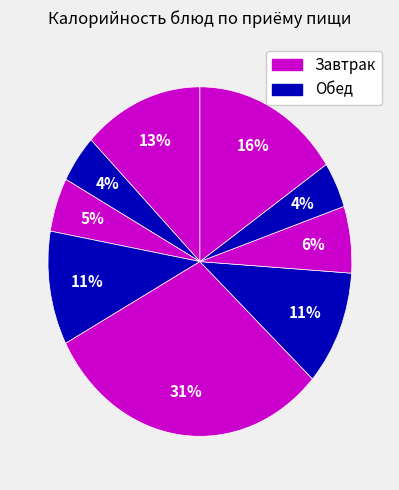

How many slices are in this pie chart?

9